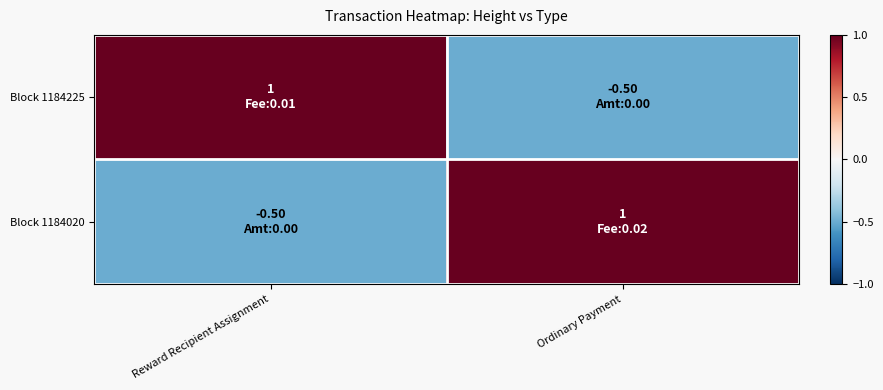

At Ordinary Payment, list the series in order from smallest to largest.

Block 1184225, Block 1184020